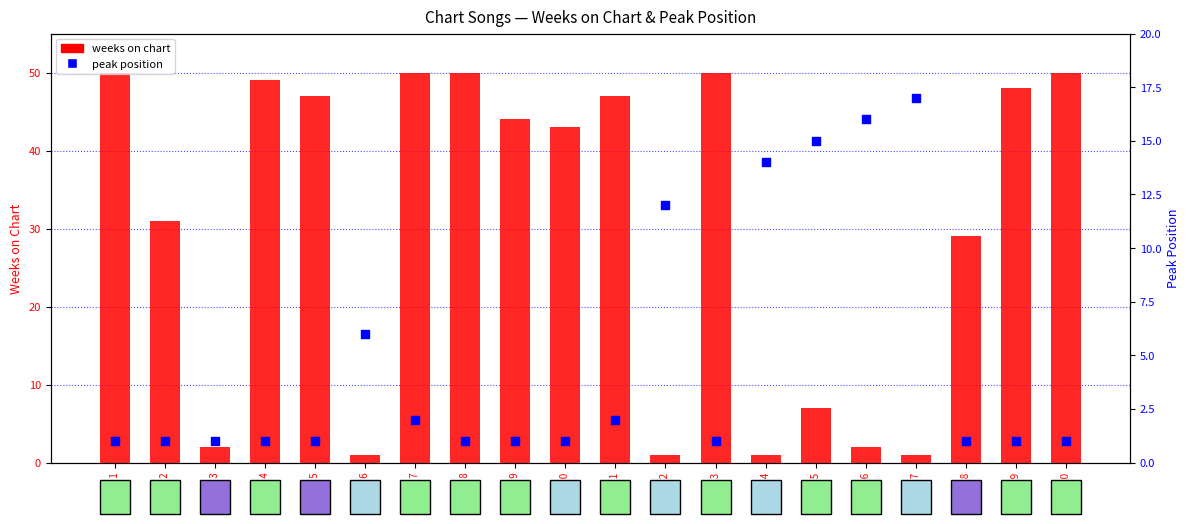

Which series has the largest Y range (max minus min)?

weeks on chart